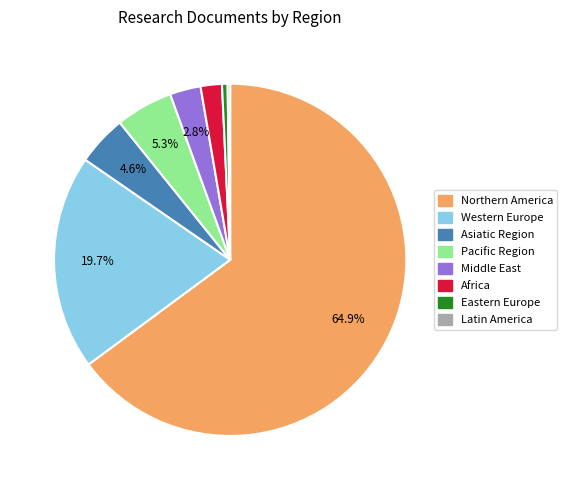

What portion of the pie excludes Northern America?

35.1%